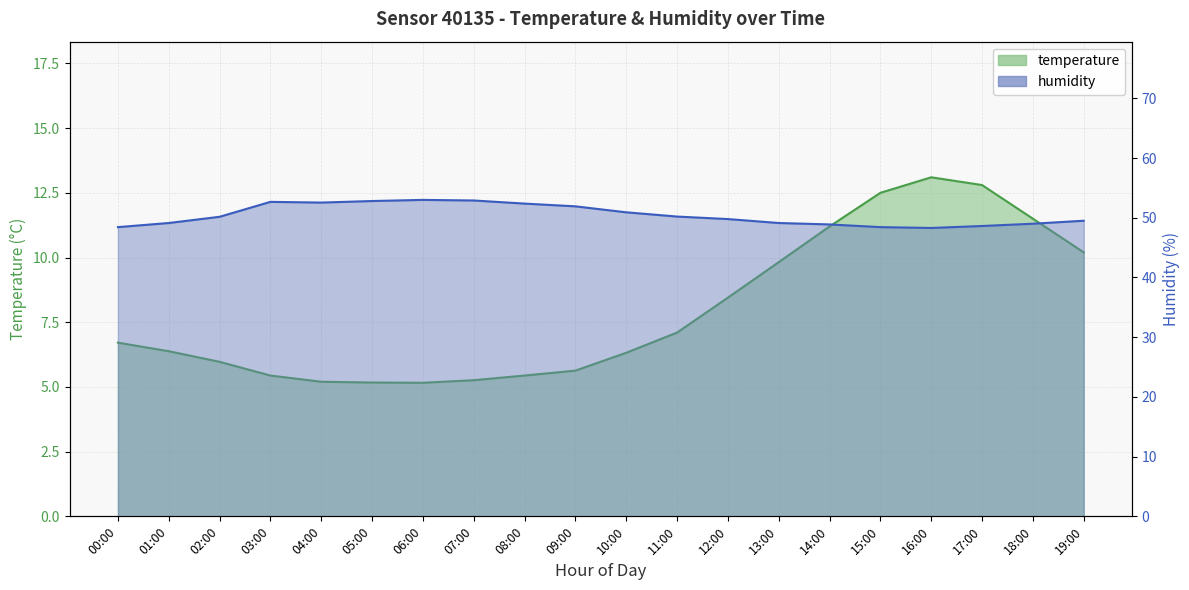

Reading right to left, extract all data points from this chart.

temperature: 19:00=10.2	18:00=11.5	17:00=12.8	16:00=13.1	15:00=12.5	14:00=11.2	13:00=9.8	12:00=8.4	11:00=7.1	10:00=6.3	09:00=5.6	08:00=5.4	07:00=5.3	06:00=5.2	05:00=5.2	04:00=5.2	03:00=5.4	02:00=6.0	01:00=6.4	00:00=6.7
humidity: 19:00=49.5	18:00=49.0	17:00=48.6	16:00=48.3	15:00=48.4	14:00=48.9	13:00=49.1	12:00=49.8	11:00=50.2	10:00=50.9	09:00=51.9	08:00=52.4	07:00=52.9	06:00=53.0	05:00=52.8	04:00=52.5	03:00=52.7	02:00=50.2	01:00=49.1	00:00=48.4